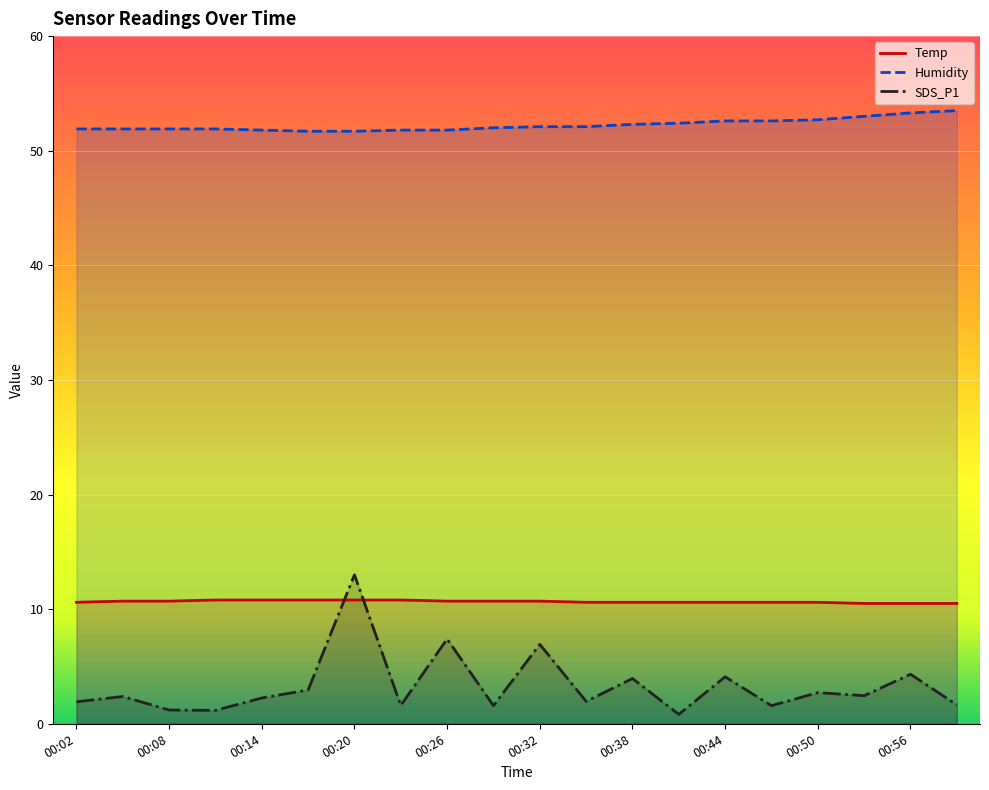

At which category is the sum across all series the highest?

00:20